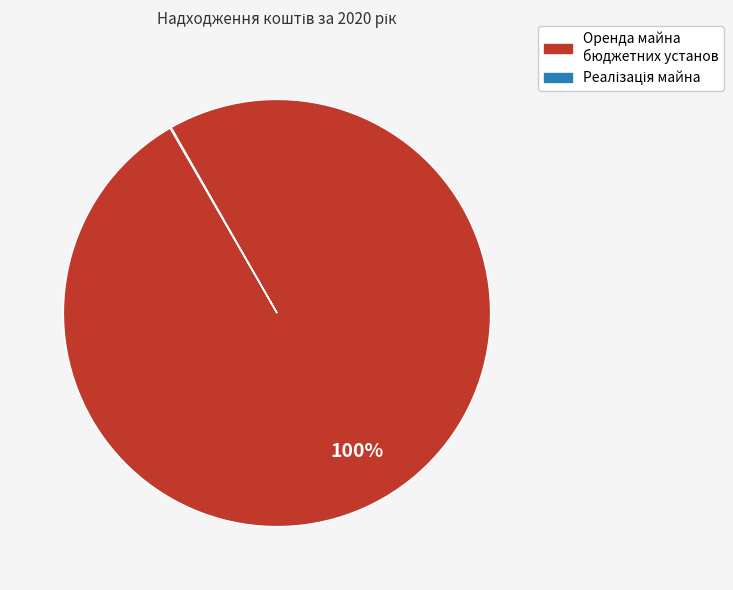

Is there any slice that represents more than half of the pie?

Yes